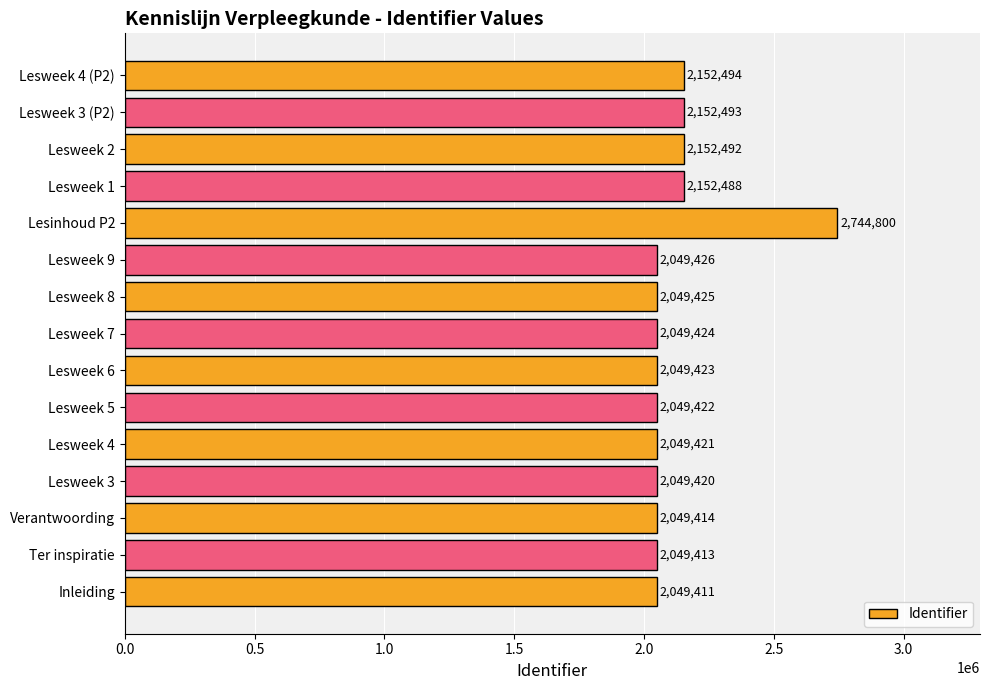

What is the difference between the second highest and minimum values?

103083